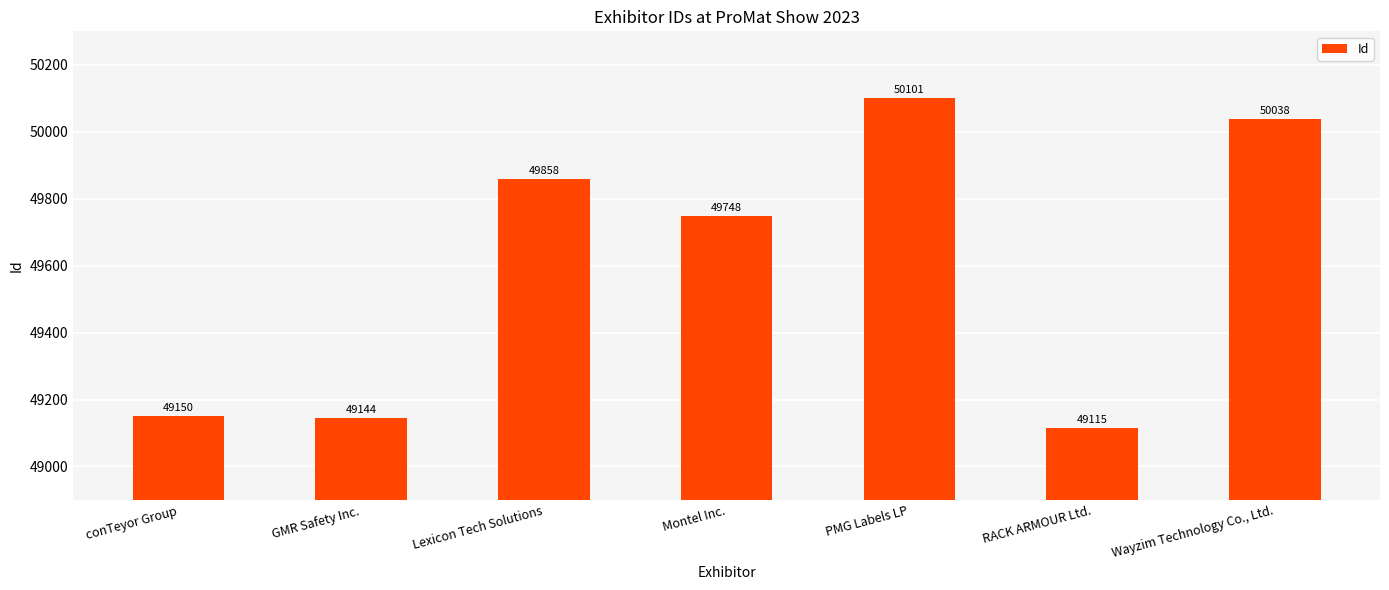

Which category has the lowest value across all series?

RACK ARMOUR Ltd.